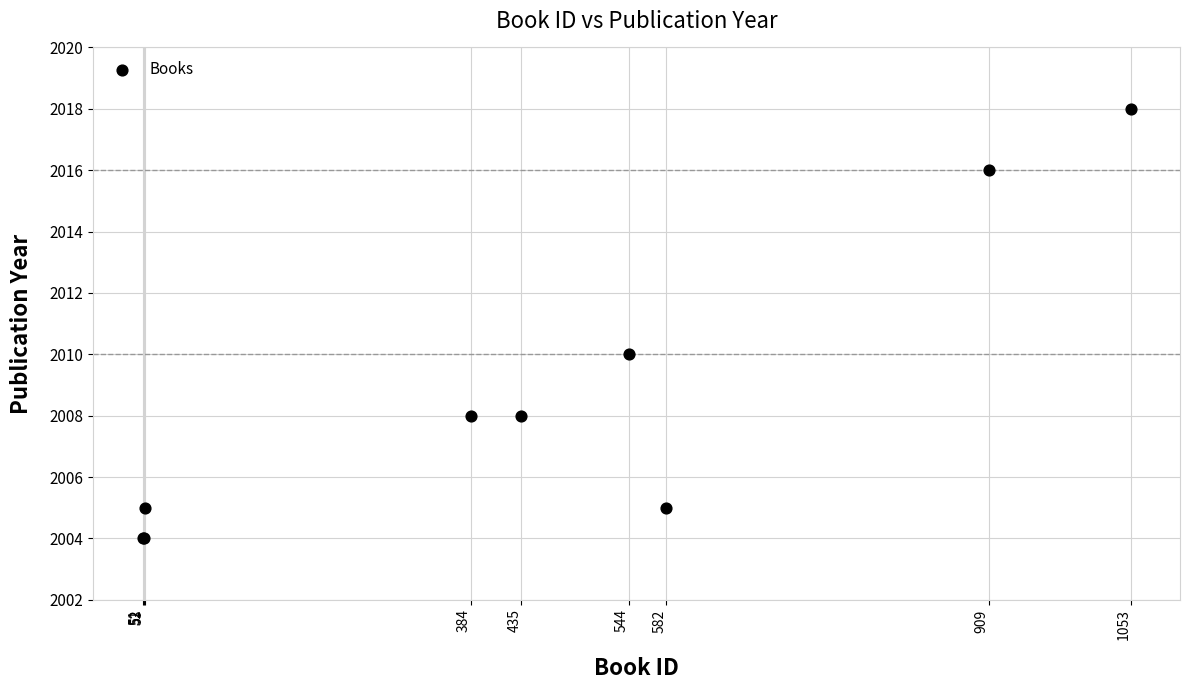

What Y value in the scatter plot is closest to 2011?

2010